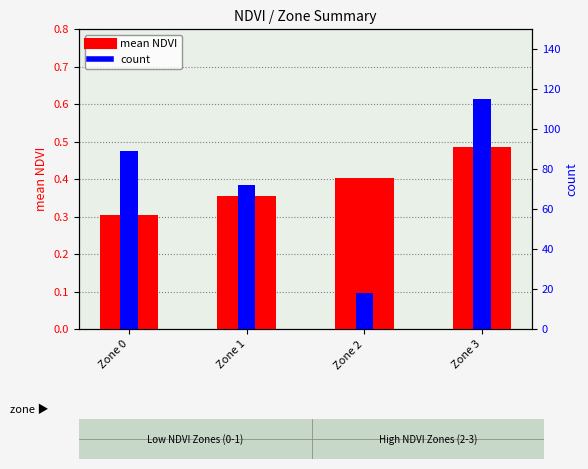

What is the value of the mean NDVI bar at the 2nd from the left?

0.4